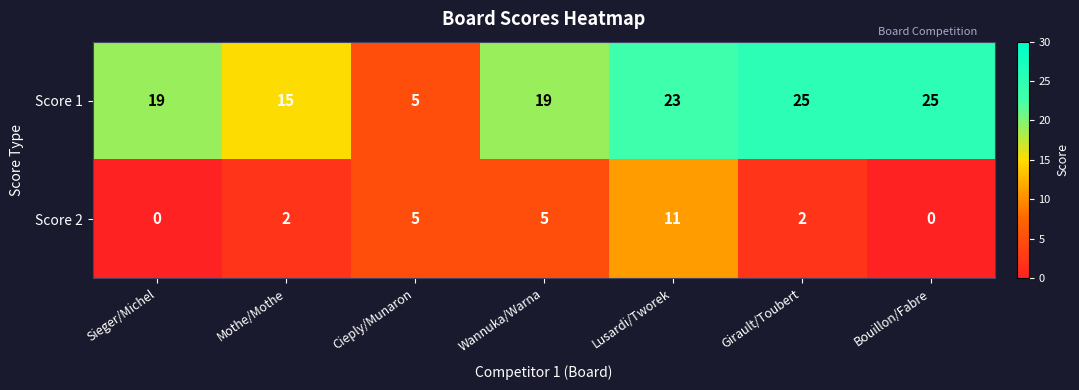

The Score 1 series shows 19 at Sieger/Michel. True or false?

True